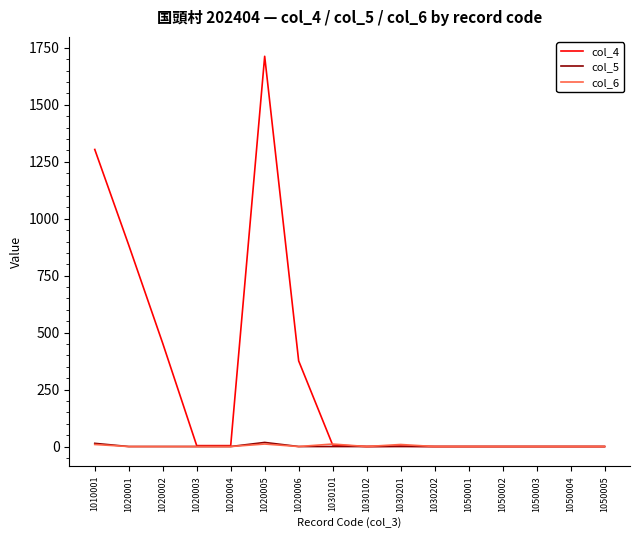

Which series has the largest total across all categories?

col_4